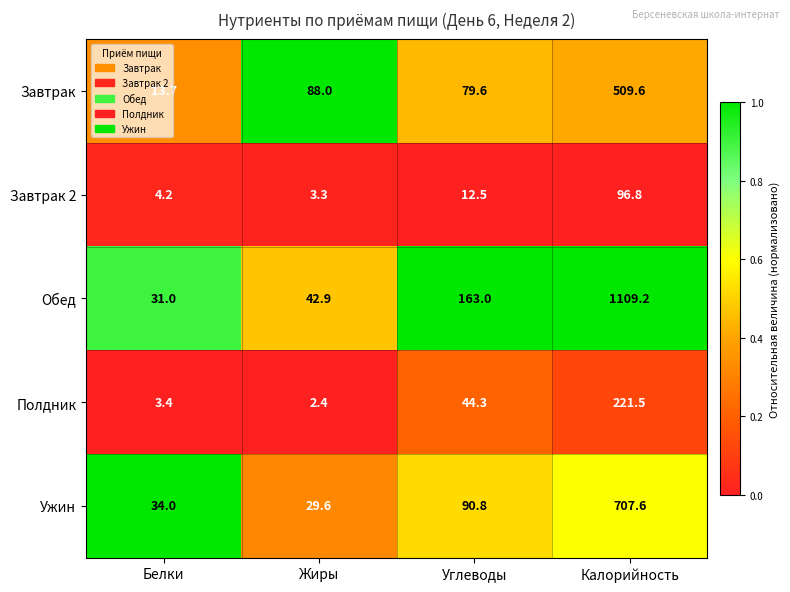

What is the greatest value displayed?

1109.2